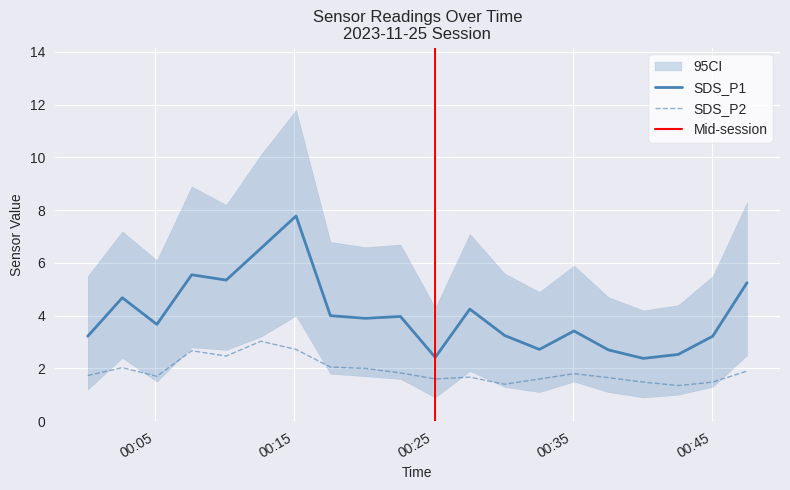

What is the label of the 13th point from the right?

2023-11-25 00:17:36